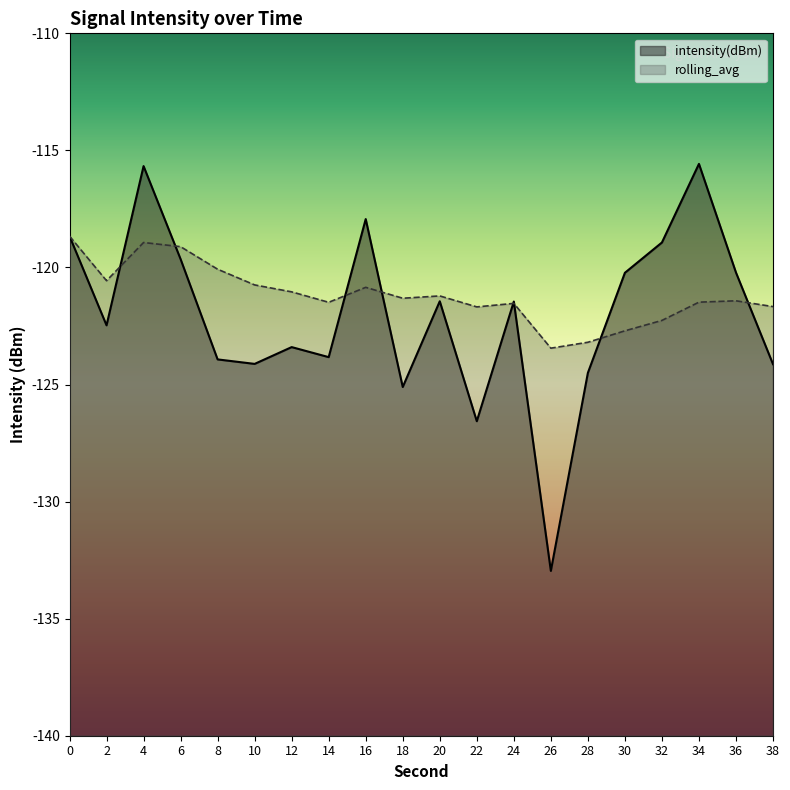

The value of rolling_avg at 4 is -158.9. True or false?

False